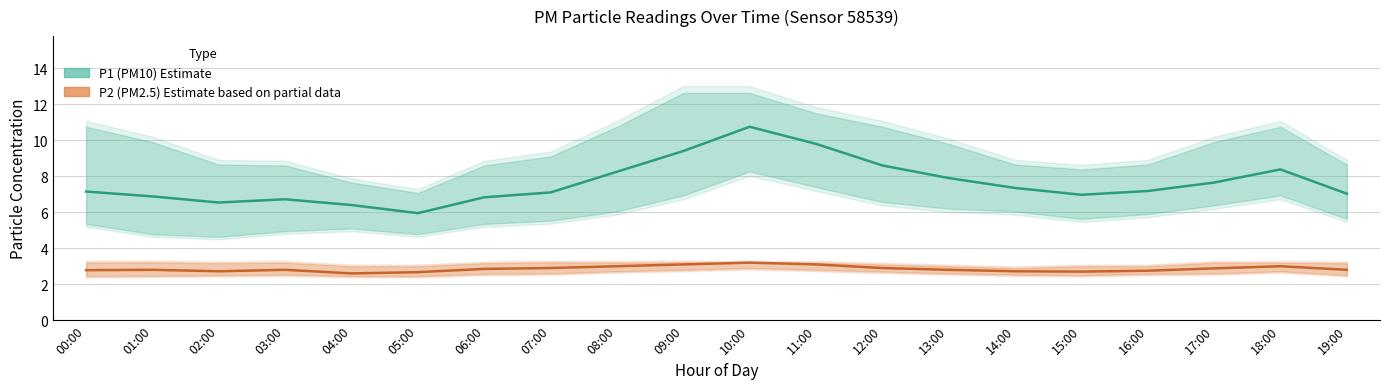

Reading left to right, list all the values displayed in this chart.

P1 (PM10) Estimate: 00:00=7.2	01:00=6.9	02:00=6.5	03:00=6.7	04:00=6.4	05:00=6.0	06:00=6.8	07:00=7.1	08:00=8.2	09:00=9.4	10:00=10.8	11:00=9.8	12:00=8.6	13:00=7.9	14:00=7.3	15:00=7.0	16:00=7.2	17:00=7.7	18:00=8.4	19:00=7.0
P2 (PM2.5) Estimate based on partial data: 00:00=2.8	01:00=2.8	02:00=2.7	03:00=2.8	04:00=2.6	05:00=2.7	06:00=2.9	07:00=2.9	08:00=3.0	09:00=3.1	10:00=3.2	11:00=3.1	12:00=2.9	13:00=2.8	14:00=2.7	15:00=2.7	16:00=2.8	17:00=2.9	18:00=3.0	19:00=2.8